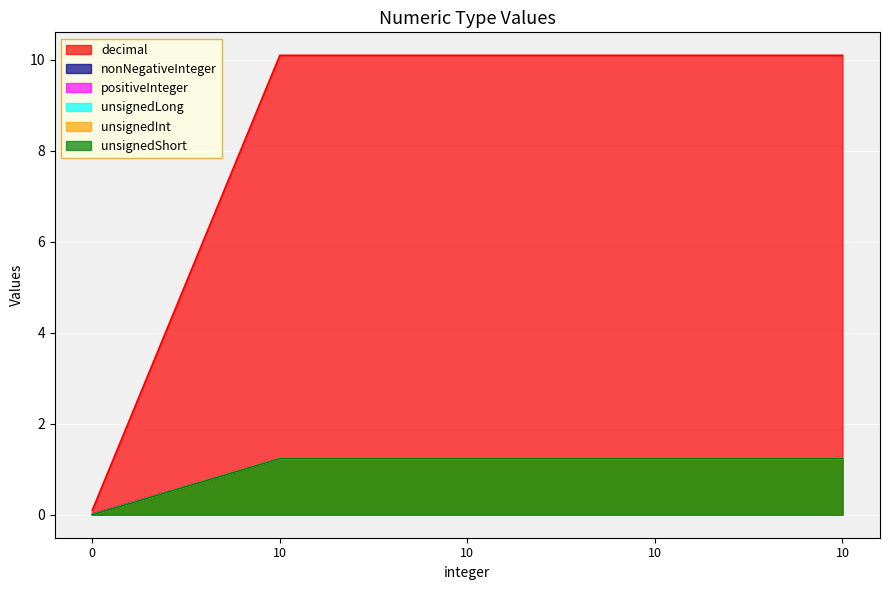

What is the value of the unsignedLong point at the 5th from the left?

1.2